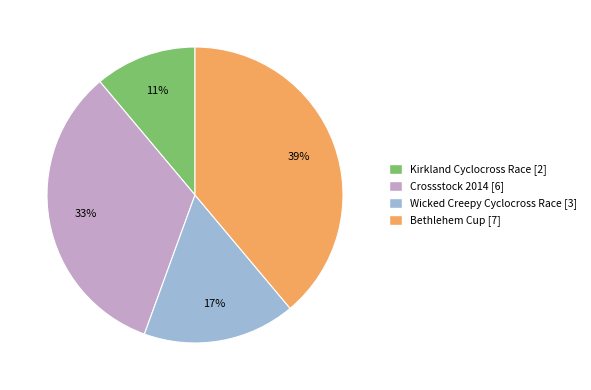

To the nearest percent, what portion does Wicked Creepy Cyclocross Race represent?

17%